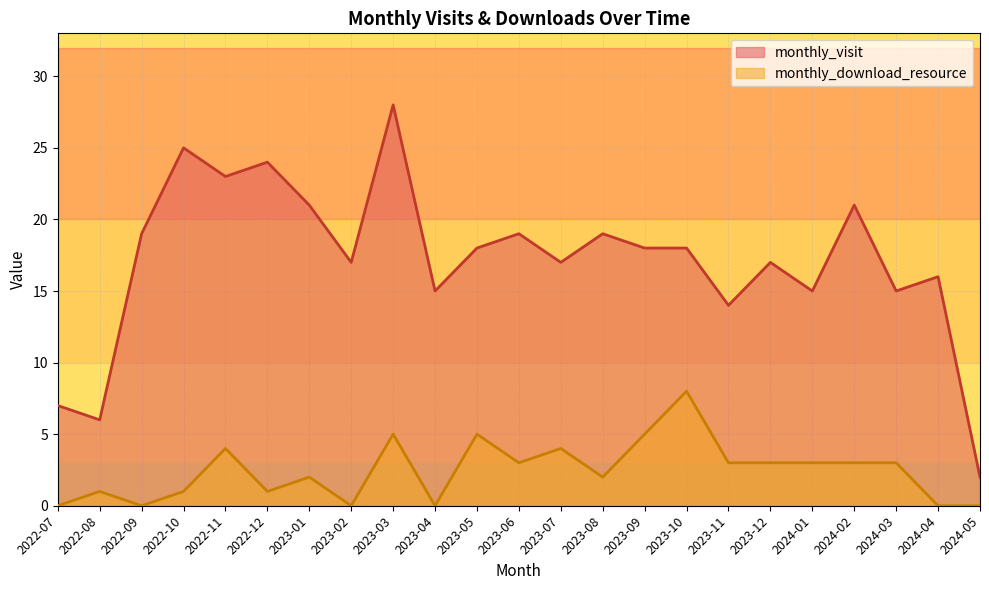

What is the total value across all series at 2024-02?

24